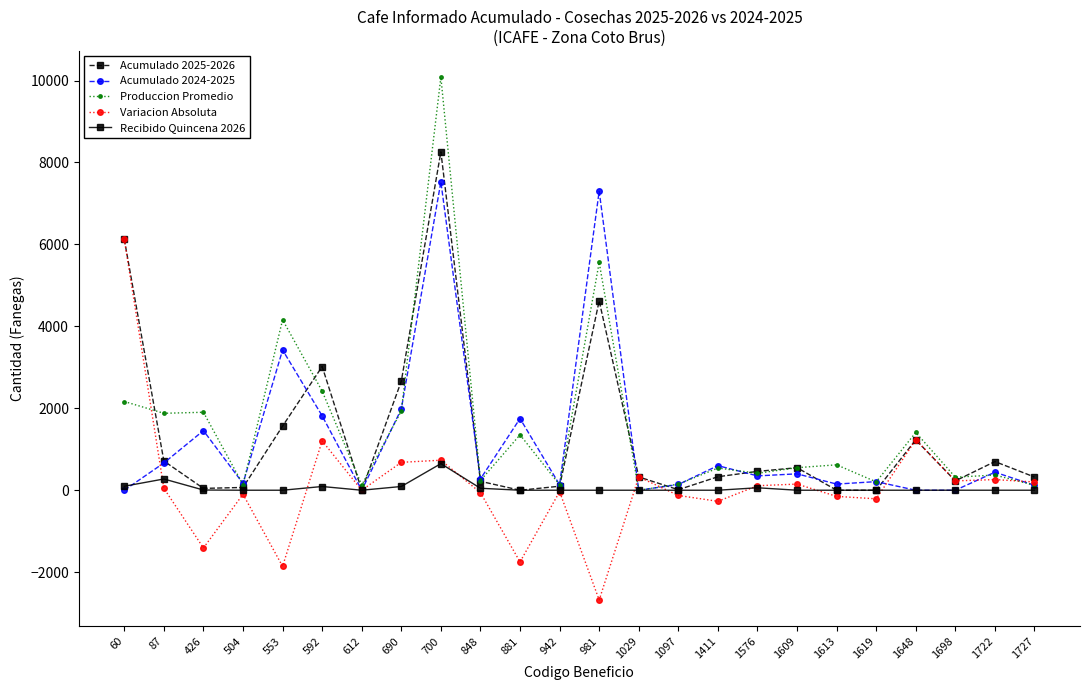

True or false: Produccion Promedio has more than 1 points higher than both neighbors.

True